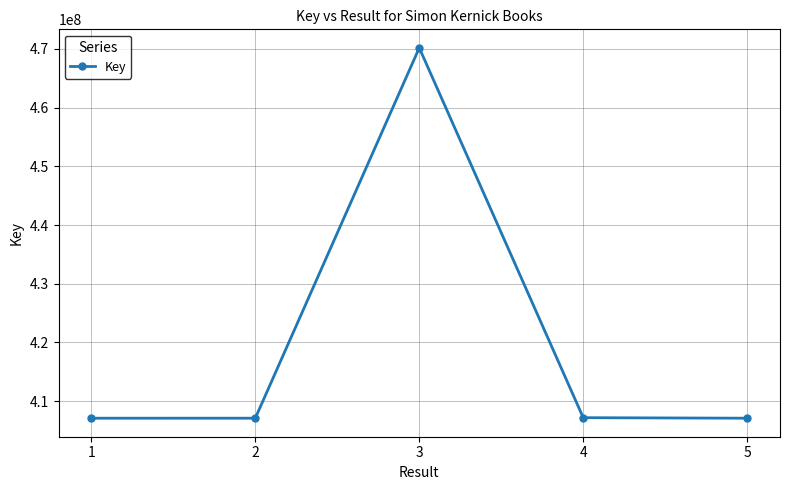

True or false: there are more than 0 points higher than both neighbors.

True